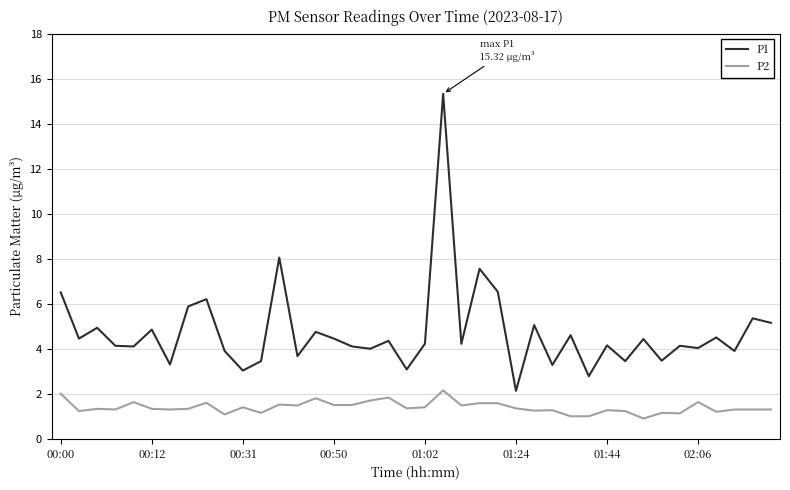

Which series has the largest range (max minus min)?

P1